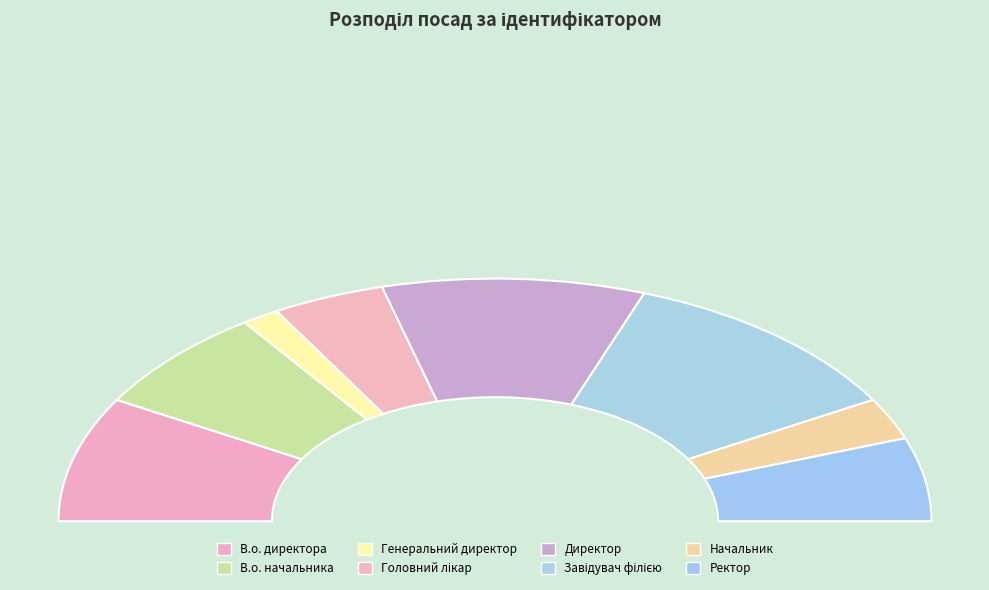

What is the change in value from В.о. начальника to Головний лікар?

-2